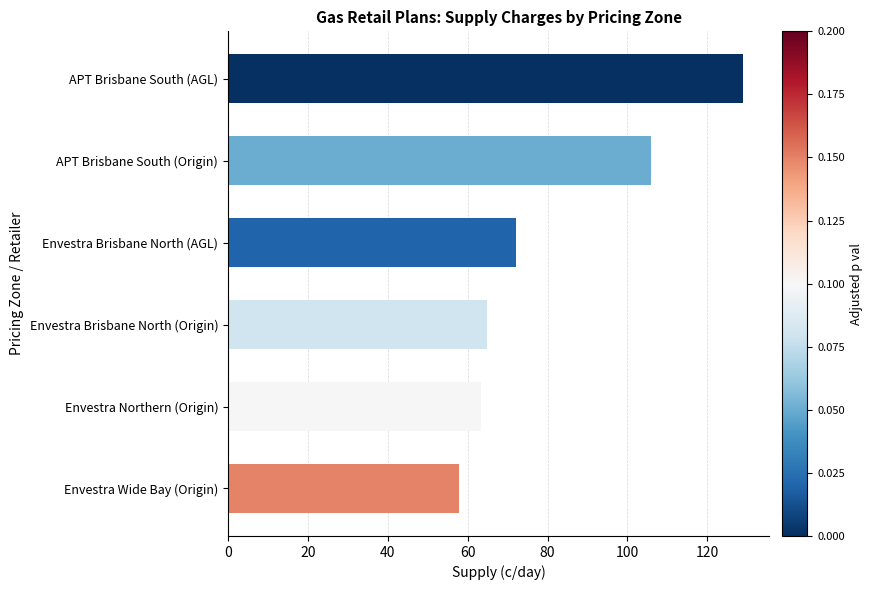

What is the change in value from Envestra Brisbane North (AGL) to Envestra Wide Bay (Origin)?

-14.2